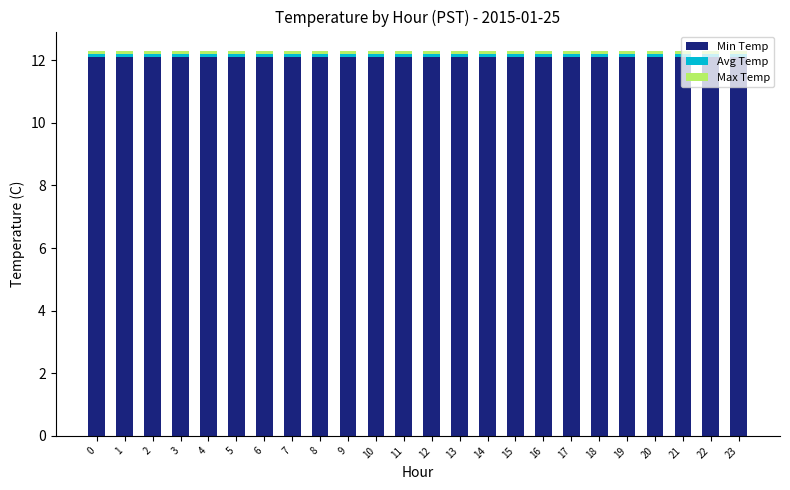

Does the chart contain any negative values?

No